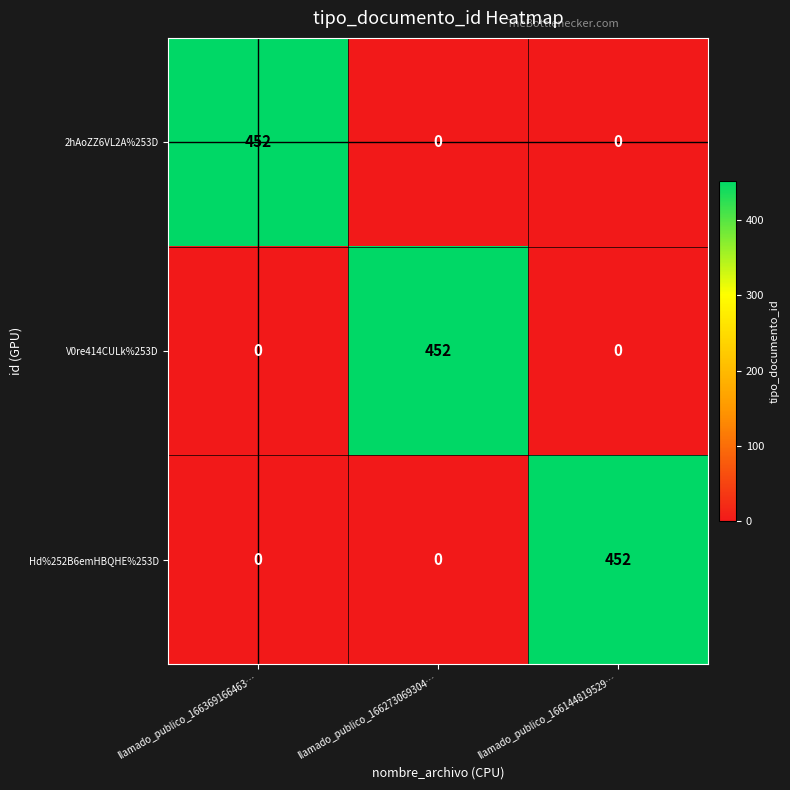

What is the difference between the maximum and minimum values in the Hd%252B6emHBQHE%253D series?

452